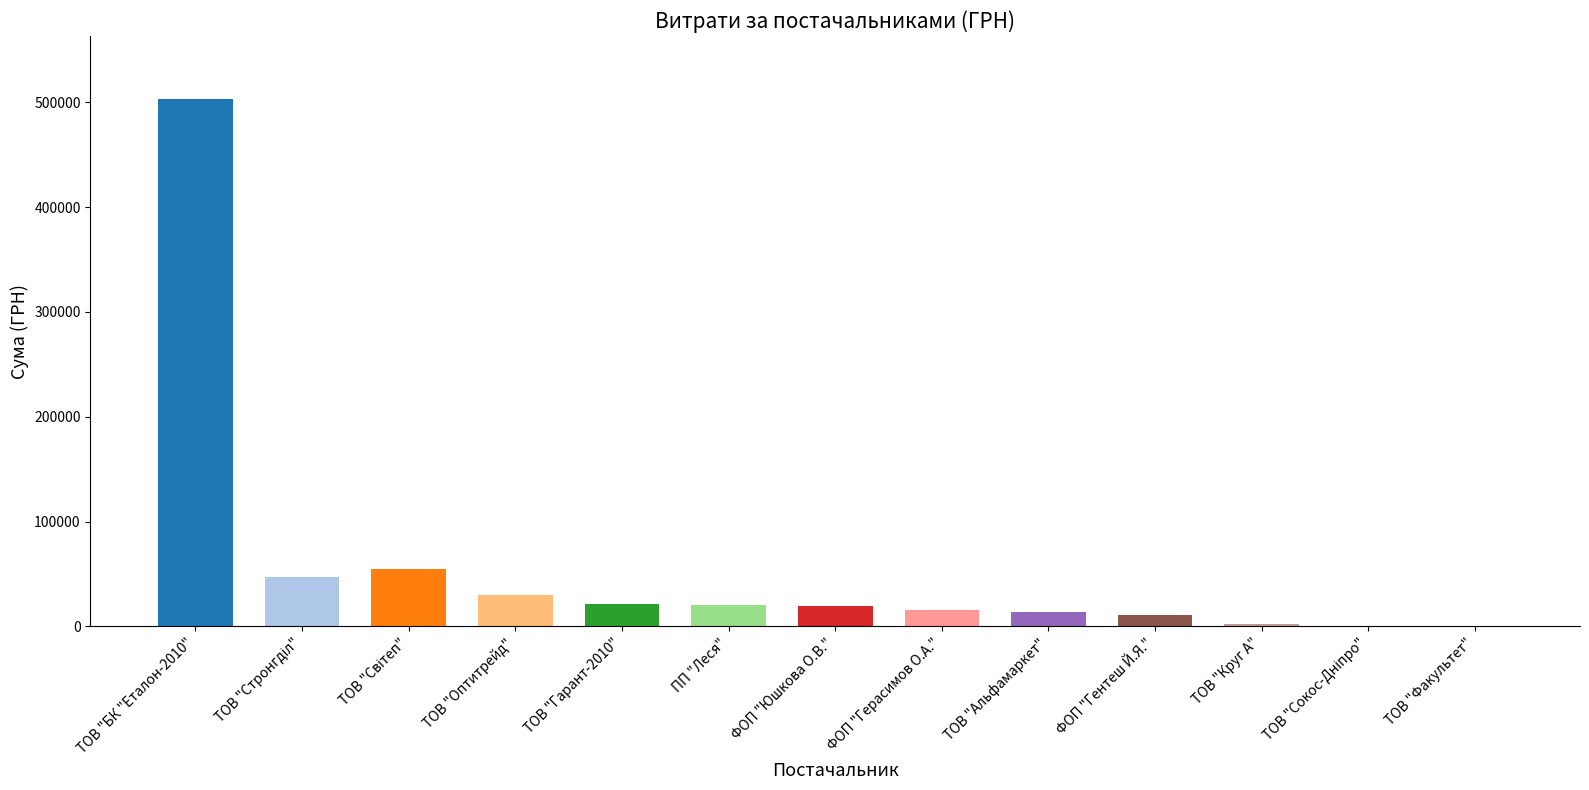

True or false: the data shows 20404.4 at ПП "Леся".

True